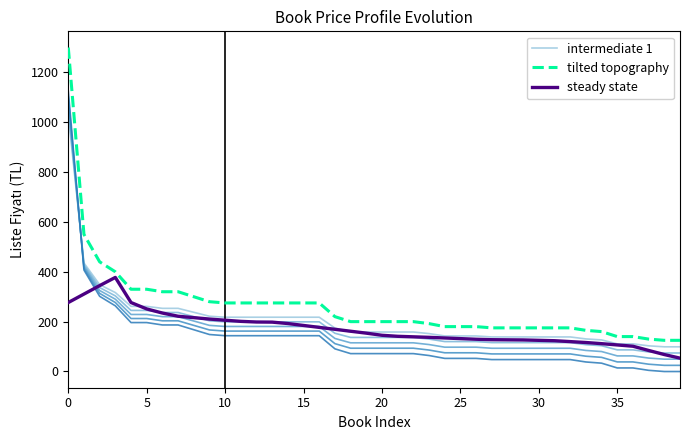

What is the minimum value for steady state?

53.5